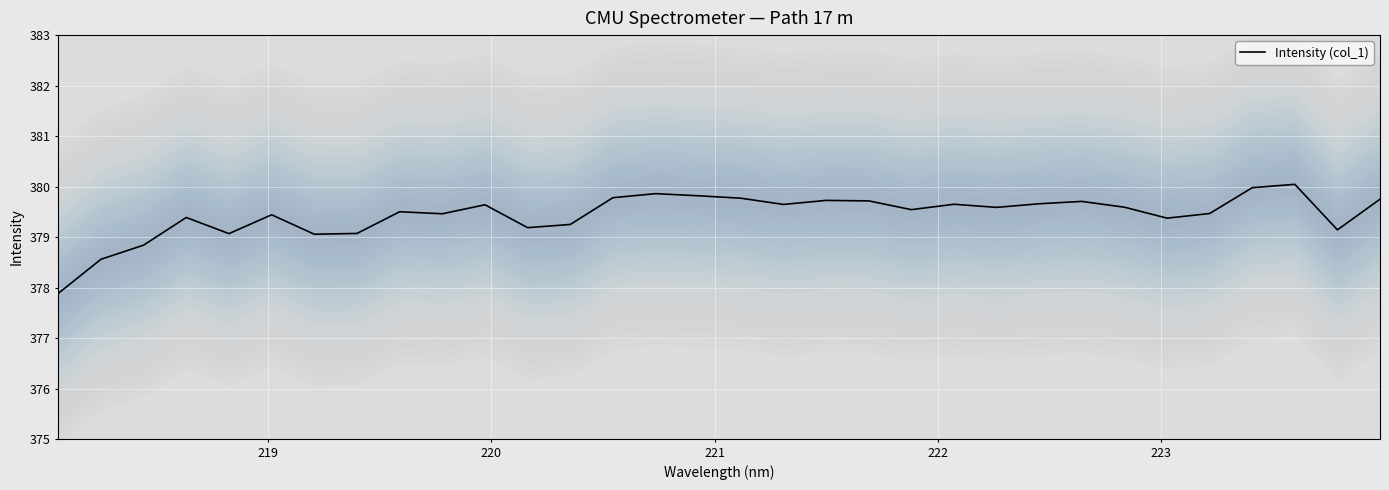

What is the minimum value for Intensity (col_1)?

377.9